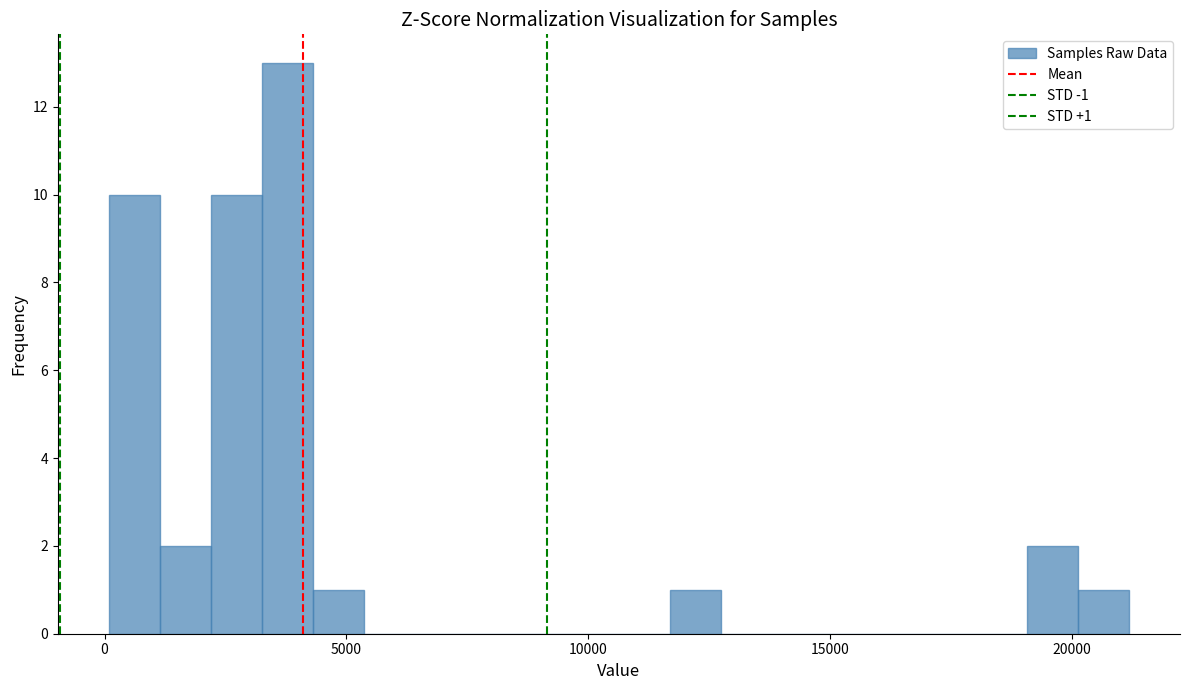

Around what value on the x-axis is the tallest bar? Give the approximate position of its centre, as read against the axis.

4000